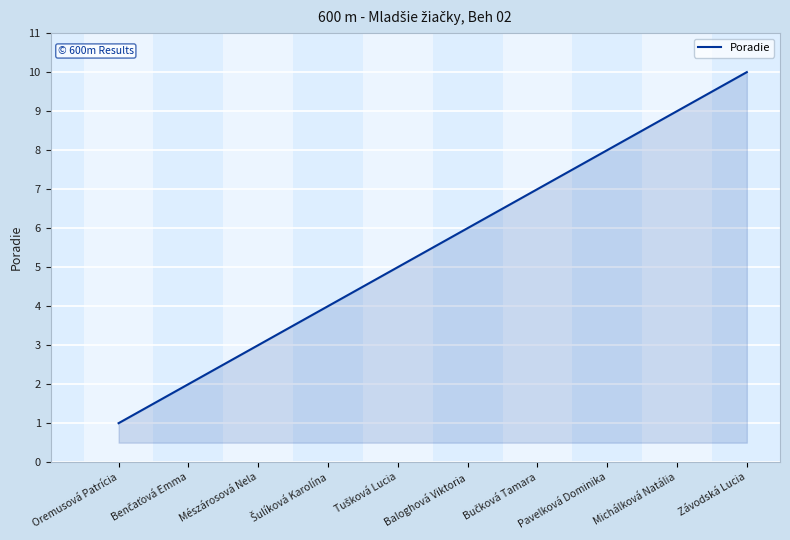

The value at Závodská Lucia is 10. True or false?

True